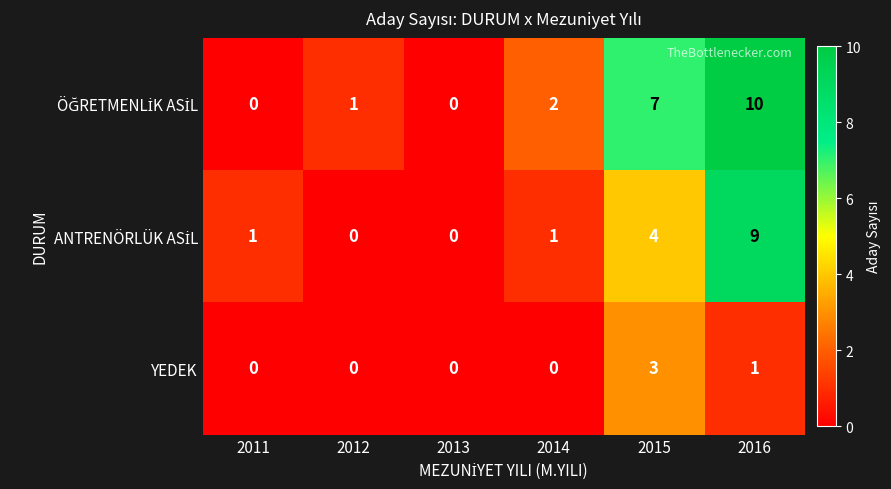

Count the number of data series in this chart.

3